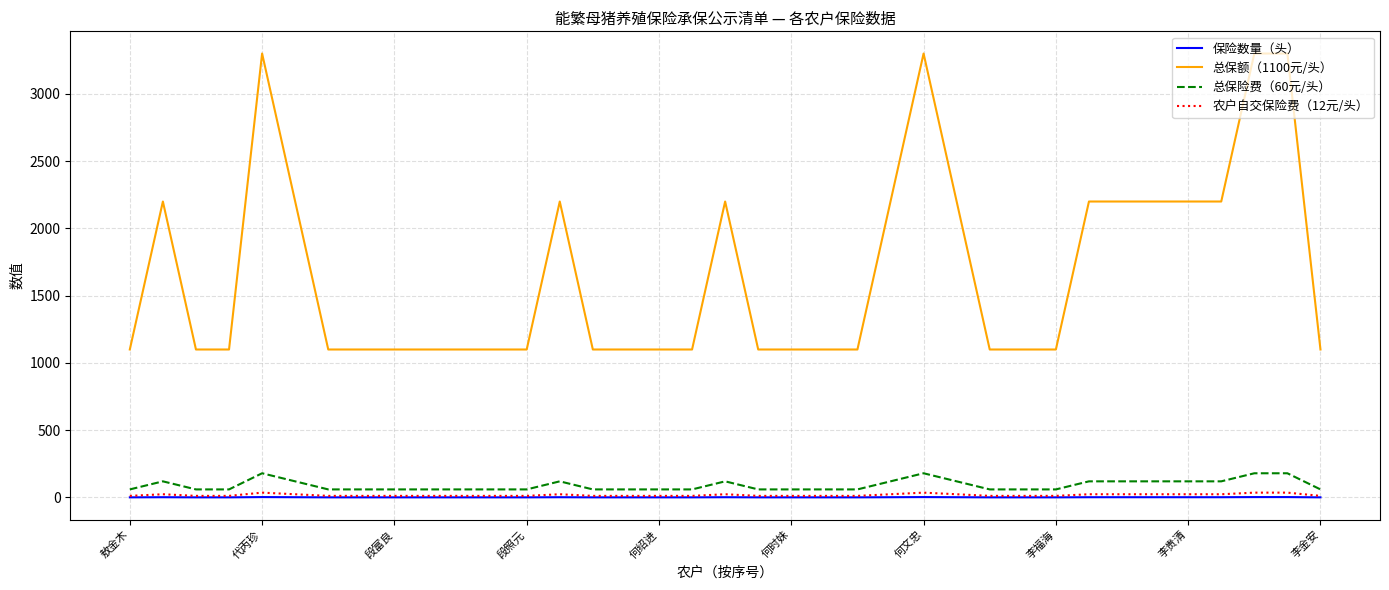

List the series in order of their peak value, highest first.

总保额（1100元/头）, 总保险费（60元/头）, 农户自交保险费（12元/头）, 保险数量（头）